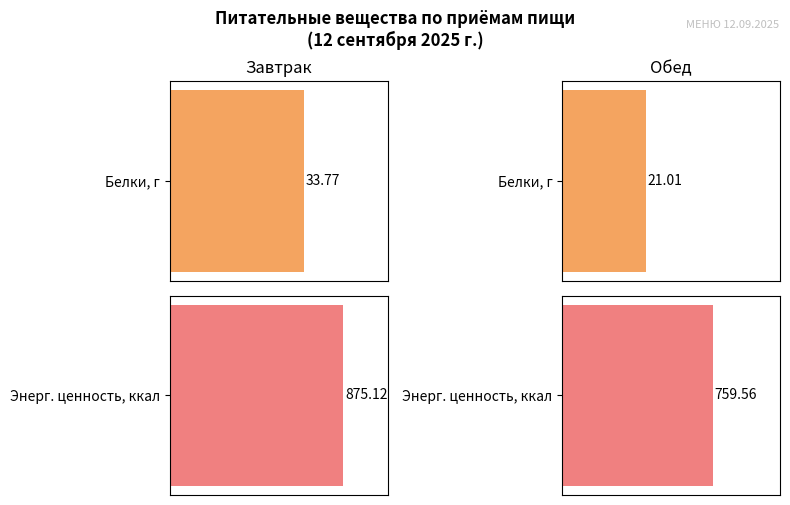

Rank the series by their average value, from lowest to highest.

Белки, г, Энергетическая ценность, ккал